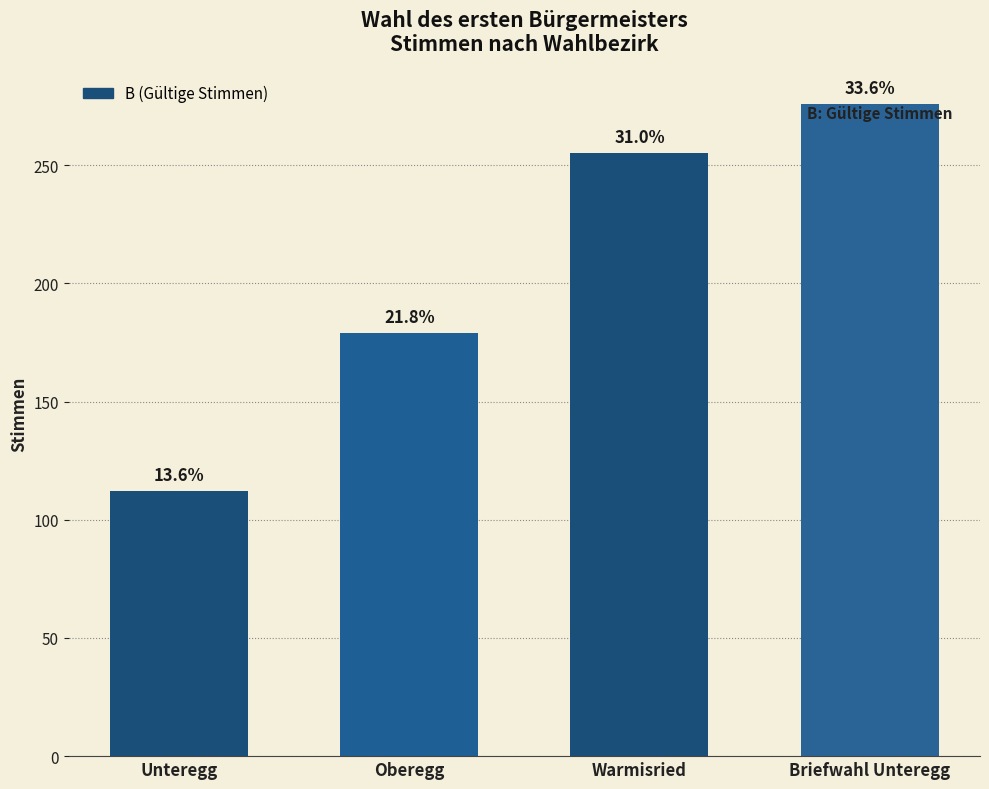

How many bars are there in total?

4